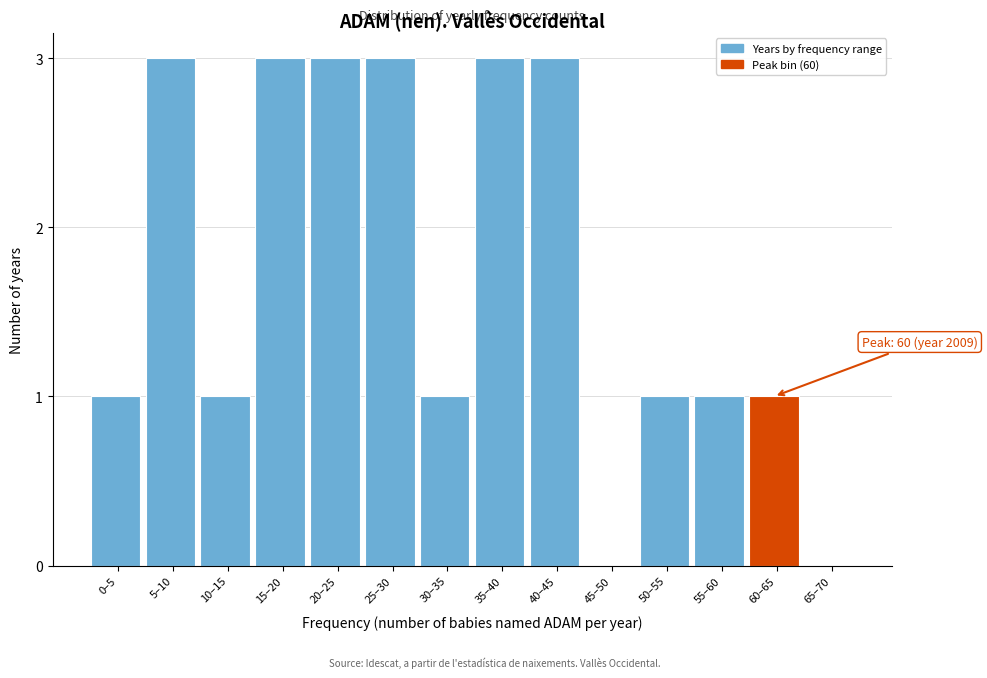

What is the change in value from 15–20 to 65–70?

-3